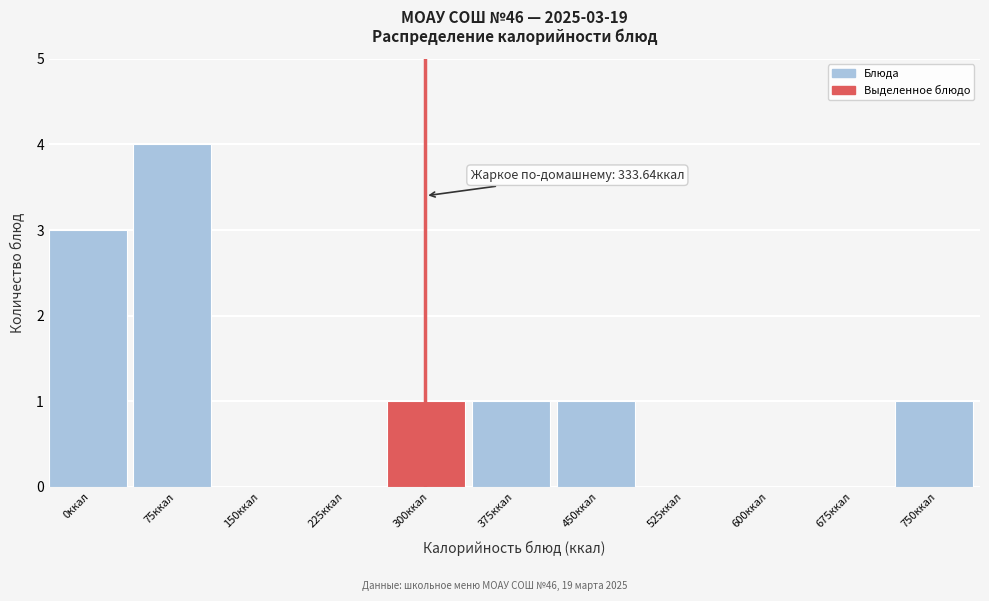

Reading left to right, list all the values displayed in this chart.

0ккал=3	75ккал=4	150ккал=0	225ккал=0	300ккал=1	375ккал=1	450ккал=1	525ккал=0	600ккал=0	675ккал=0	750ккал=1